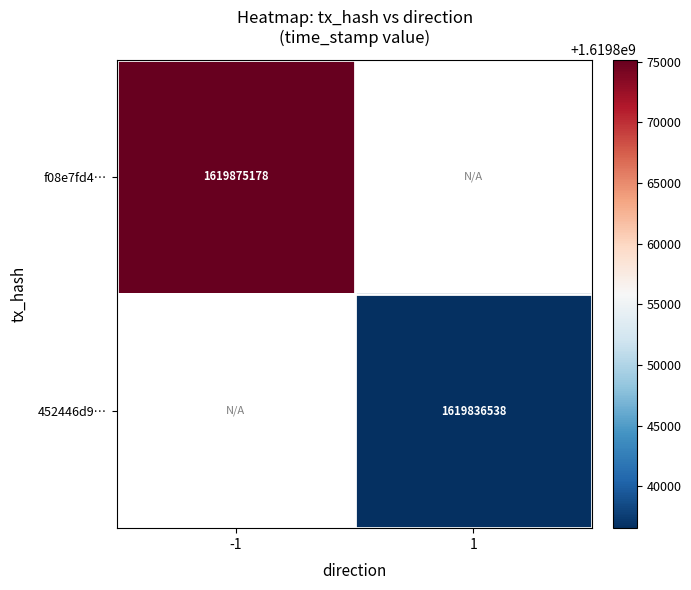

True or false: 452446d9… has a value of 1619836538 at 1.

True